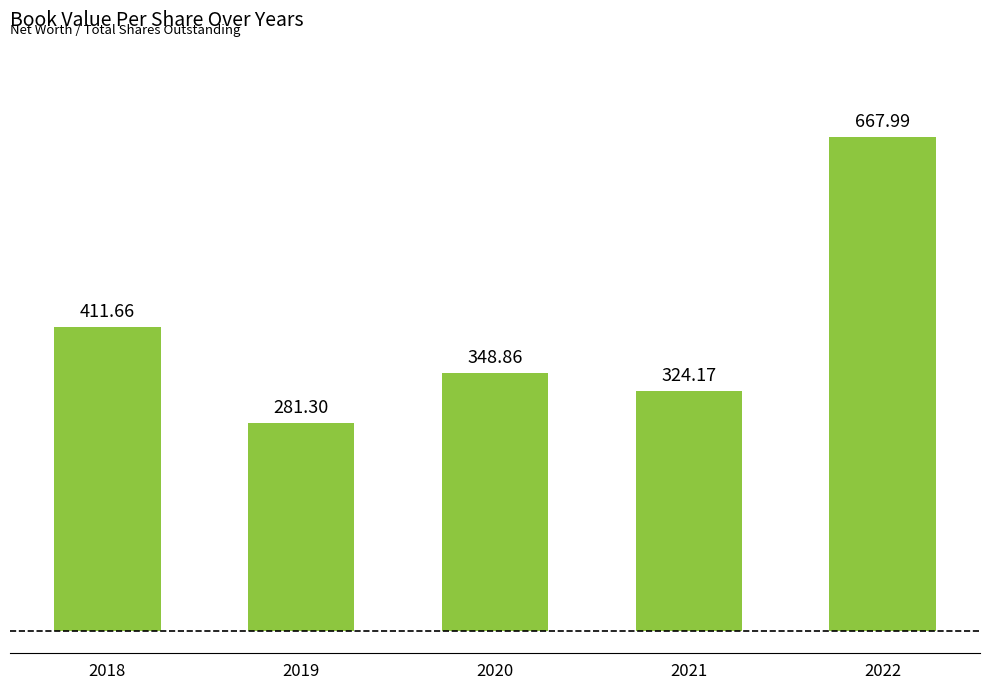

What is the change in value from 2020 to 2021?

-24.7